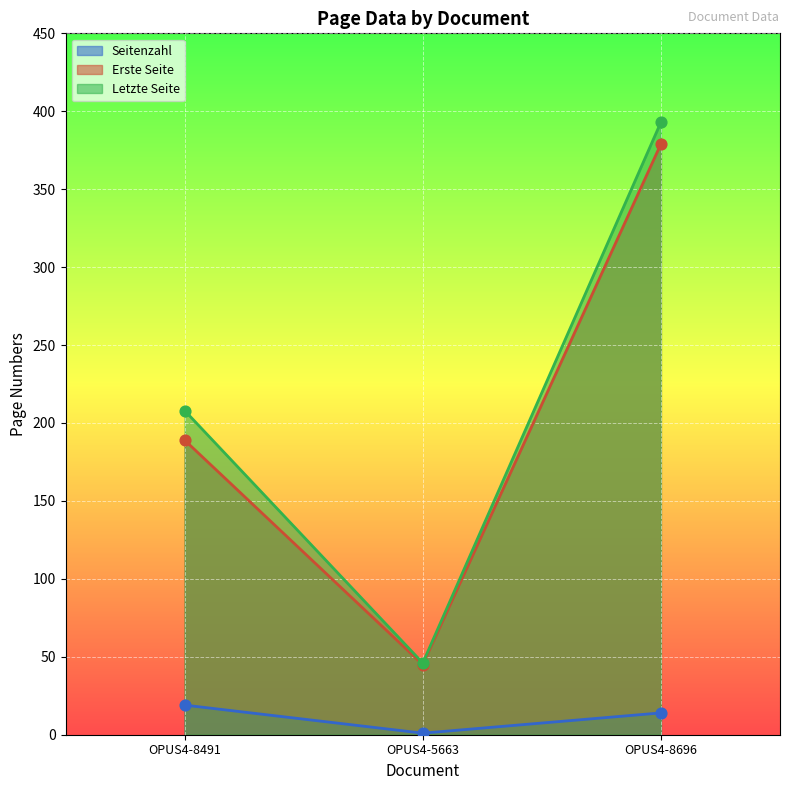

Is the value of Letzte Seite at OPUS4-8491 greater than the value of Seitenzahl at OPUS4-8491?

Yes